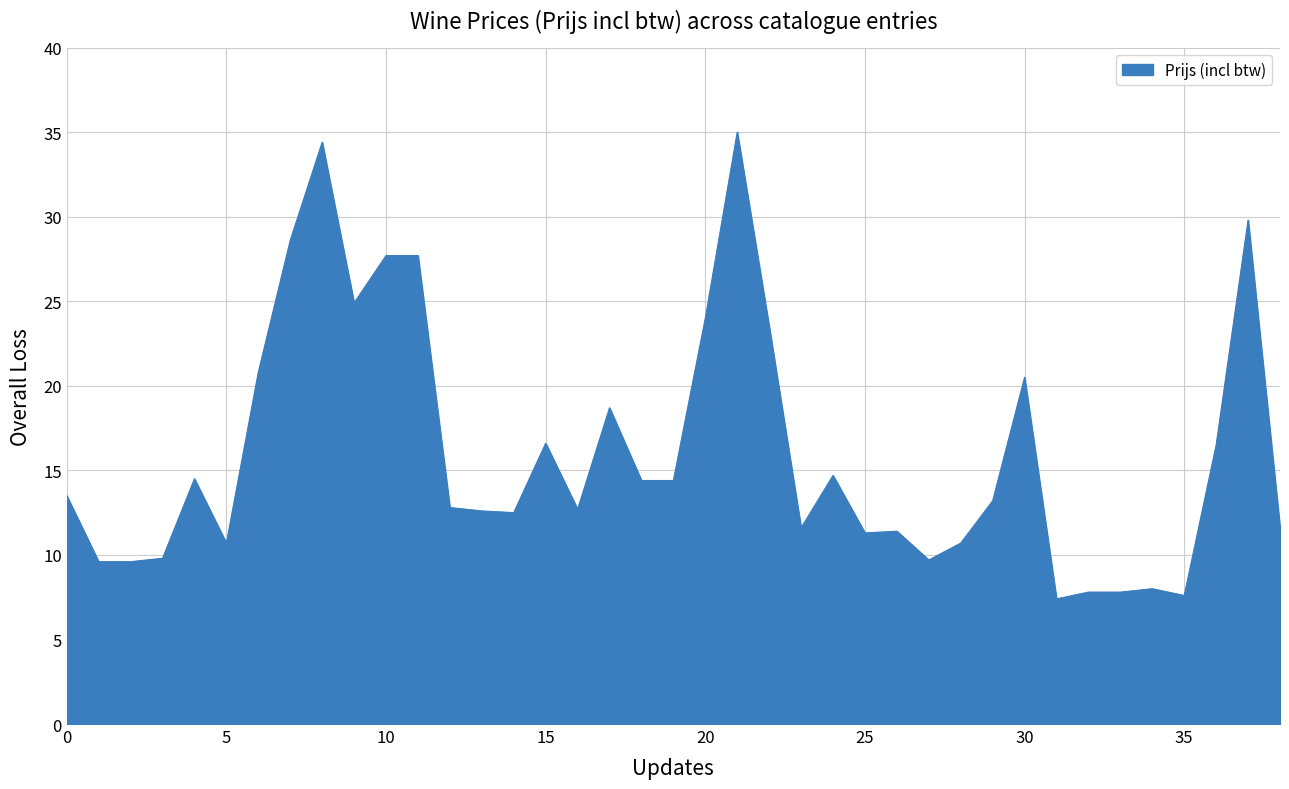

What is the difference between the maximum and minimum values?

27.6